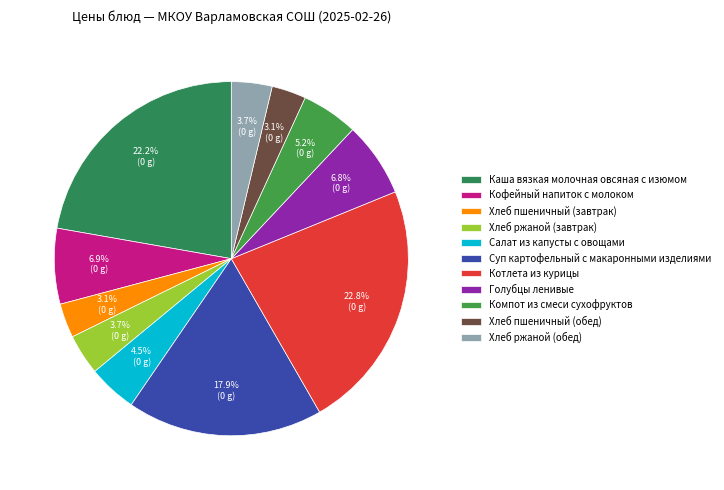

To the nearest percent, what portion does Хлеб ржаной (завтрак) represent?

4%